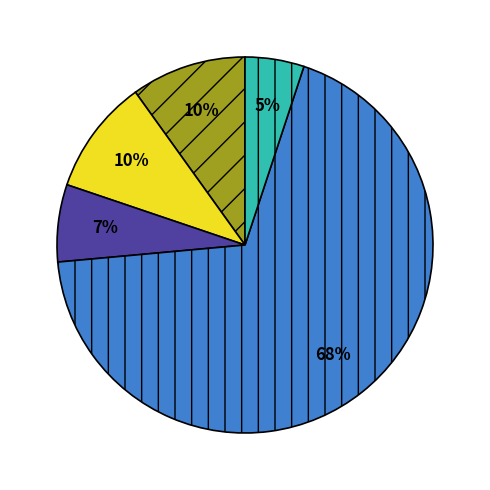

Does any single category account for the majority?

Yes